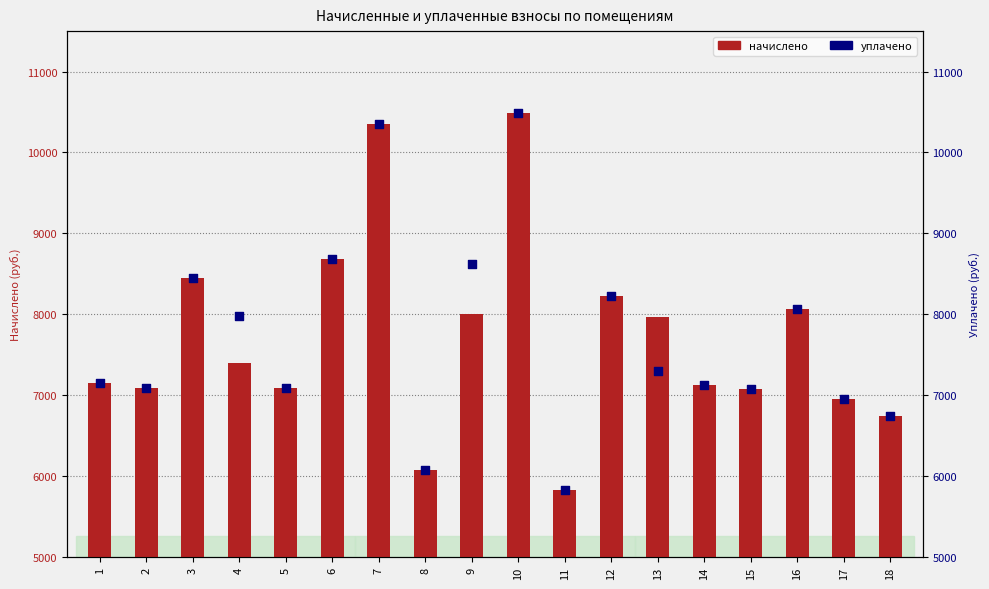

Which series has the widest spread of Y values?

начислено